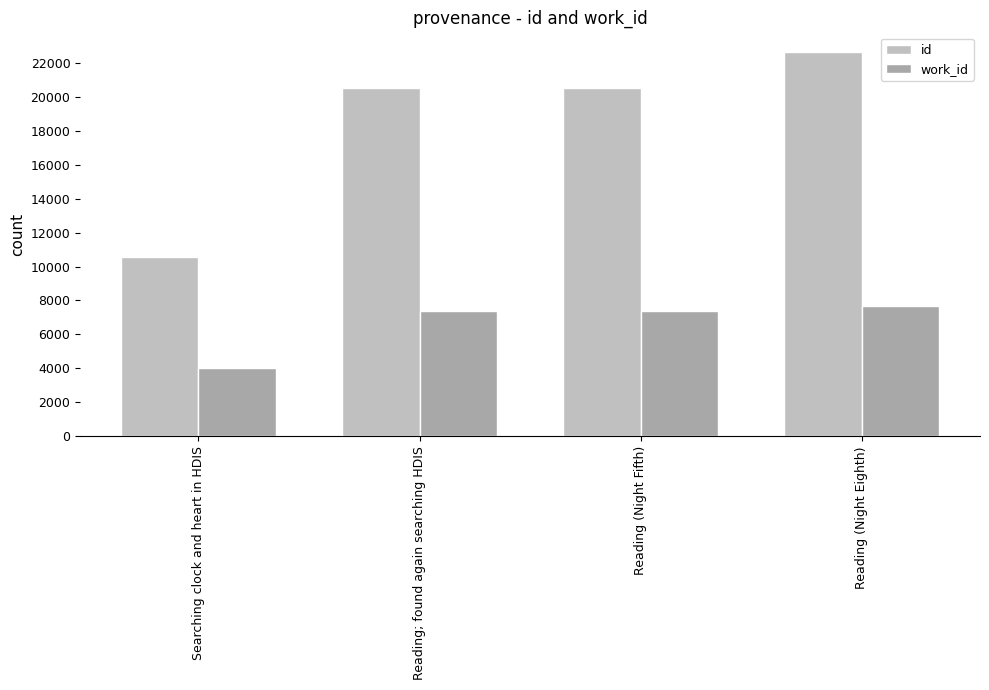

What is the difference between the highest and lowest values at Reading (Night Eighth)?

14987